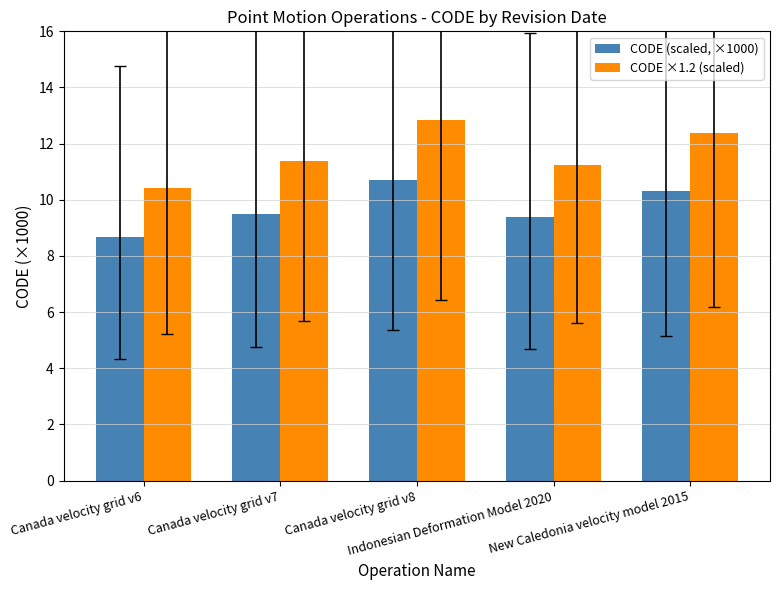

Rank the series by their average value, from lowest to highest.

CODE (scaled, ×1000), CODE ×1.2 (scaled)